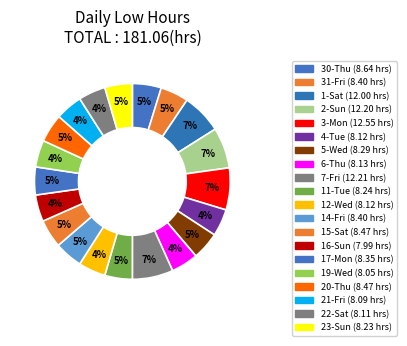

Count the number of slices in the pie.

20